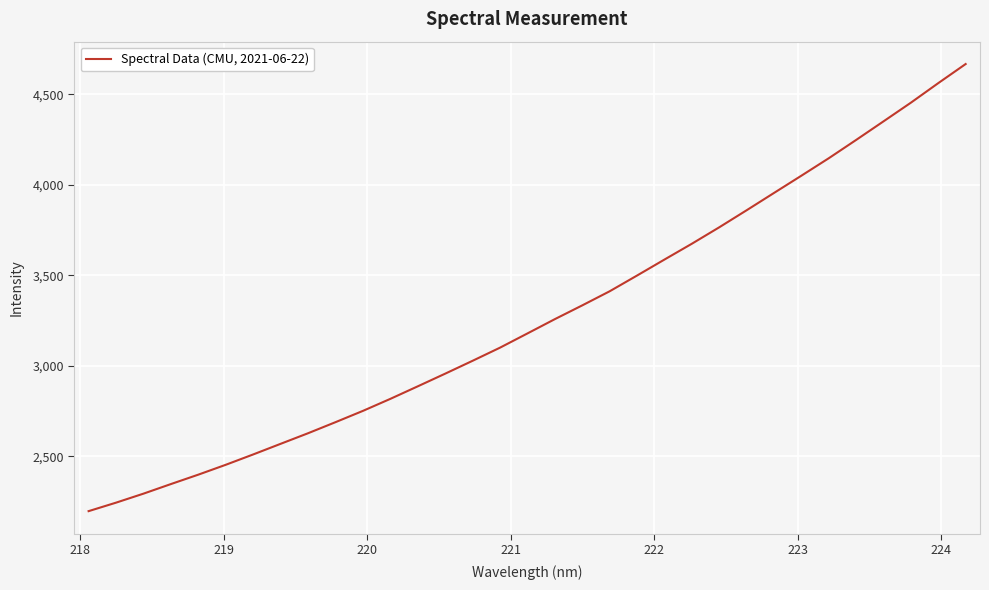

What is the greatest value displayed?

4668.4